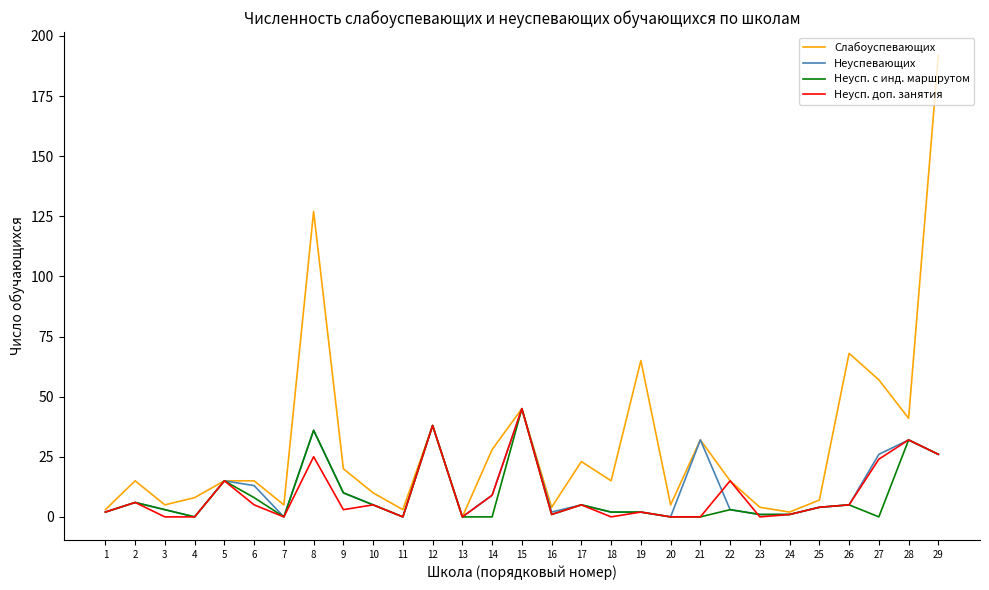

Is it true that Неусп. доп. занятия equals 26 at 7?

False